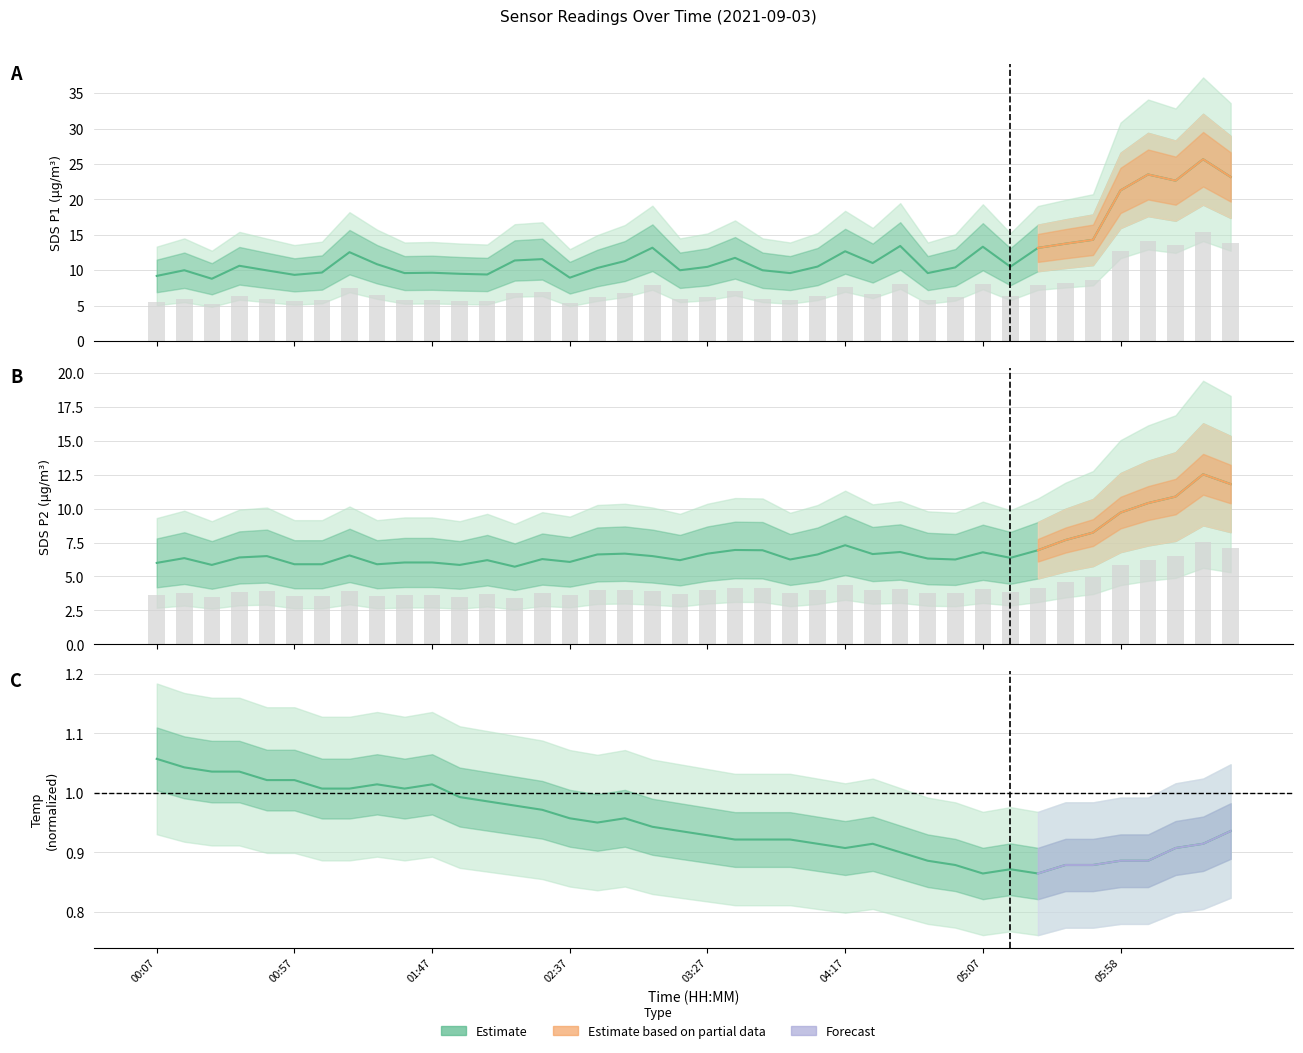

What position from the right is 04:57?

11